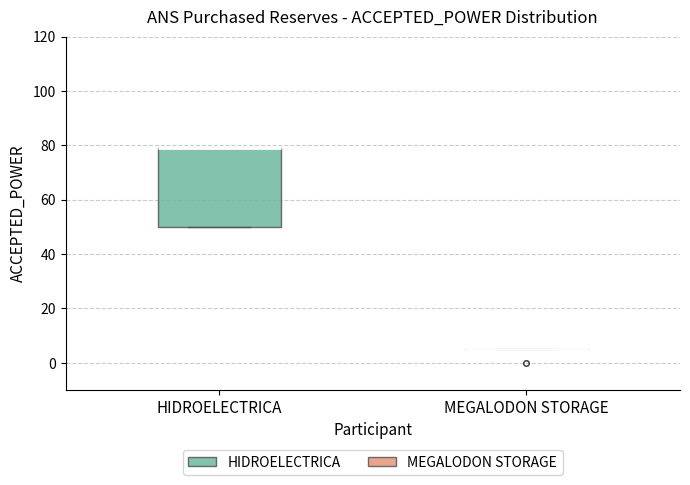

Reading left to right, transcribe this box plot: for each box, give where its median line is, the range the box spans, and where its two whiskers end, as read against the y-axis. The values are not printed on the chart, so give them approximately, as read against the axis.

HIDROELECTRICA: median 80 (drawn on the box's upper edge), box 50 to 80, whiskers 50 to 80
MEGALODON STORAGE: box collapsed to a line at 6, whiskers 6 to 6